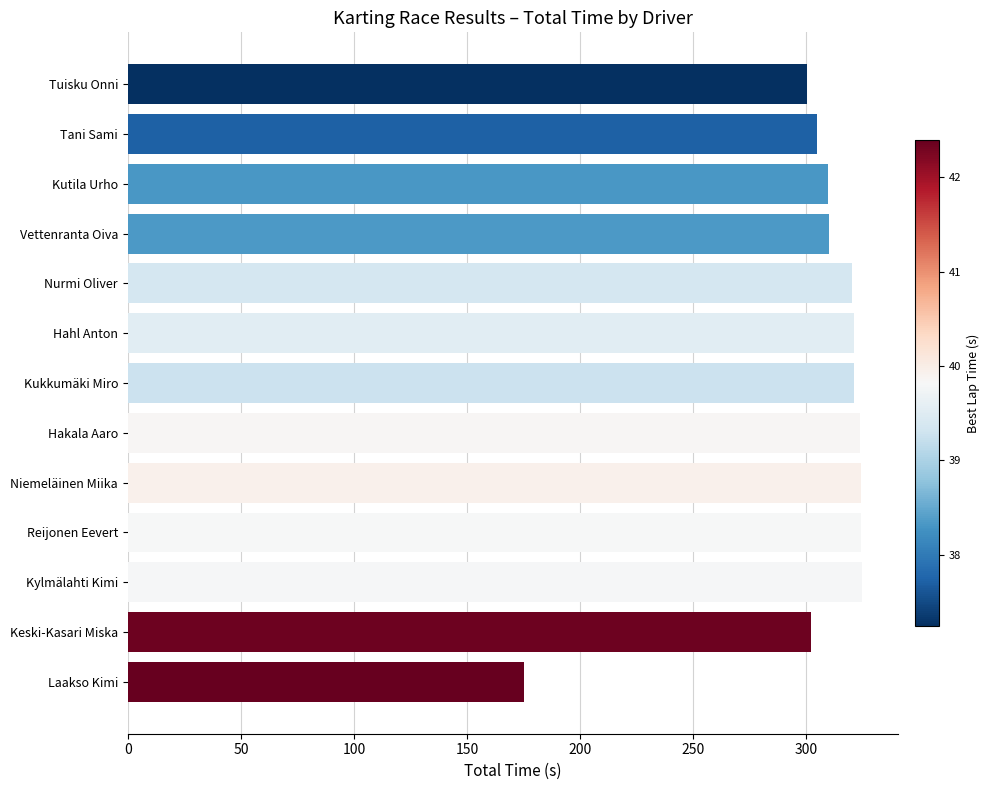

What is the maximum value shown in the chart?

324.5